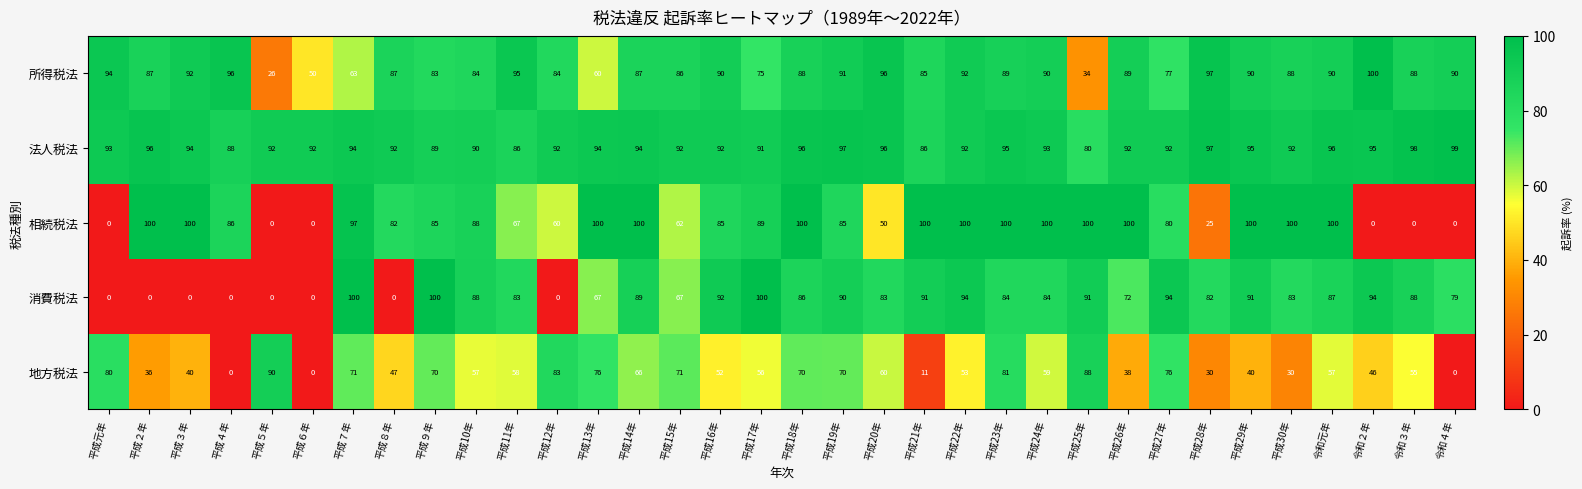

Where is 所得税法 nearest to the value 63?

平成７年